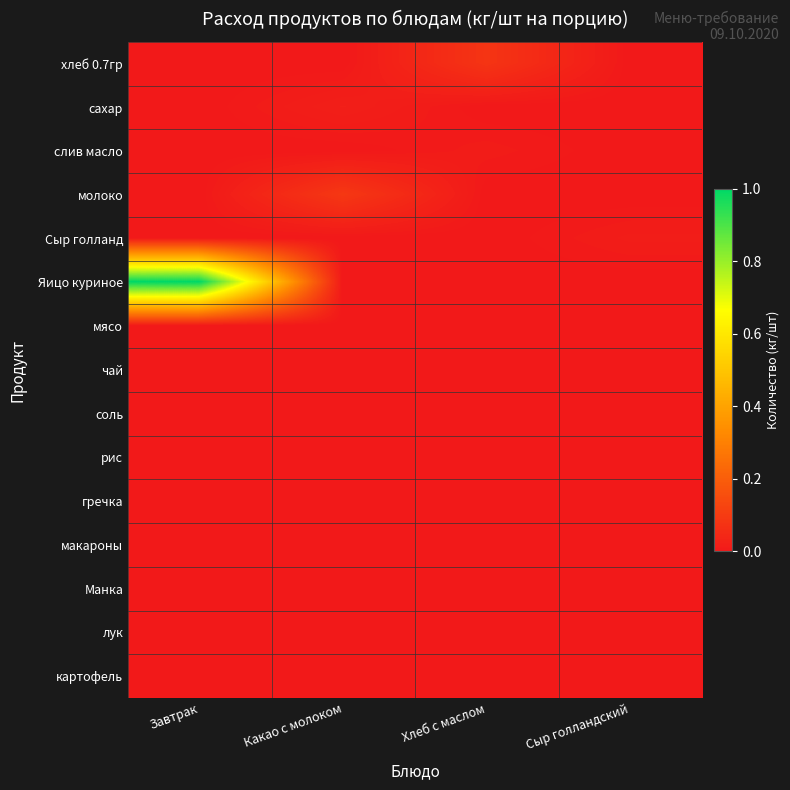

Reading left to right, list all the values displayed in this chart.

хлеб 0.7гр: Завтрак=0.0	Какао с молоком=0.0	Хлеб с маслом=0.1	Сыр голландский=0.0
сахар: Завтрак=0.0	Какао с молоком=0.0	Хлеб с маслом=0.0	Сыр голландский=0.0
слив масло: Завтрак=0.0	Какао с молоком=0.0	Хлеб с маслом=0.0	Сыр голландский=0.0
молоко: Завтрак=0.0	Какао с молоком=0.1	Хлеб с маслом=0.0	Сыр голландский=0.0
Сыр голланд: Завтрак=0.0	Какао с молоком=0.0	Хлеб с маслом=0.0	Сыр голландский=0.0
Яицо куриное: Завтрак=1.0	Какао с молоком=0.0	Хлеб с маслом=0.0	Сыр голландский=0.0
мясо: Завтрак=0.0	Какао с молоком=0.0	Хлеб с маслом=0.0	Сыр голландский=0.0
чай: Завтрак=0.0	Какао с молоком=0.0	Хлеб с маслом=0.0	Сыр голландский=0.0
соль: Завтрак=0.0	Какао с молоком=0.0	Хлеб с маслом=0.0	Сыр голландский=0.0
рис: Завтрак=0.0	Какао с молоком=0.0	Хлеб с маслом=0.0	Сыр голландский=0.0
гречка: Завтрак=0.0	Какао с молоком=0.0	Хлеб с маслом=0.0	Сыр голландский=0.0
макароны: Завтрак=0.0	Какао с молоком=0.0	Хлеб с маслом=0.0	Сыр голландский=0.0
Манка: Завтрак=0.0	Какао с молоком=0.0	Хлеб с маслом=0.0	Сыр голландский=0.0
лук: Завтрак=0.0	Какао с молоком=0.0	Хлеб с маслом=0.0	Сыр голландский=0.0
картофель: Завтрак=0.0	Какао с молоком=0.0	Хлеб с маслом=0.0	Сыр голландский=0.0